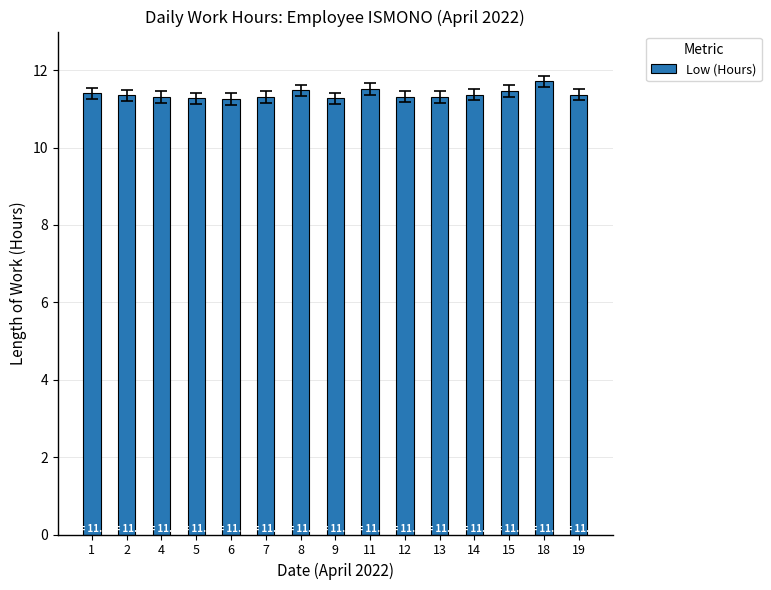

True or false: the data shows 11.3 at 6.

True